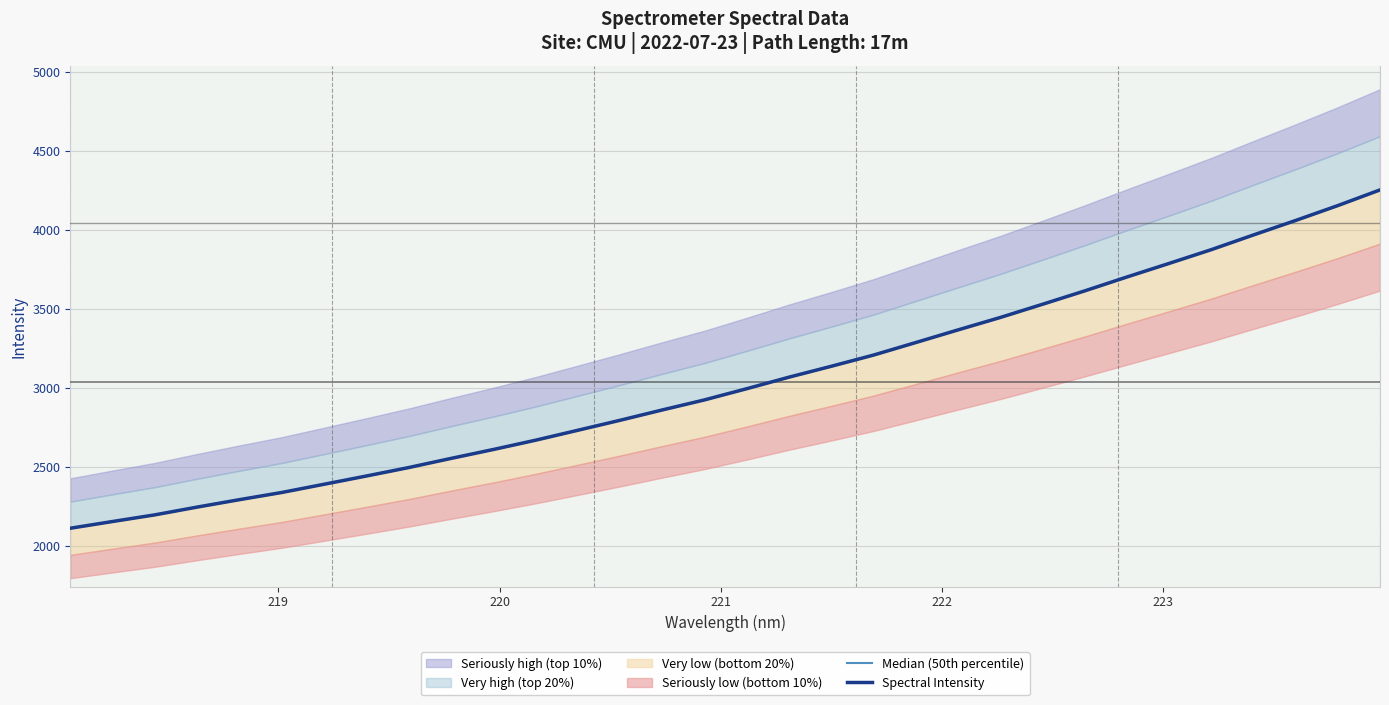

Does the chart have visible grid lines?

Yes